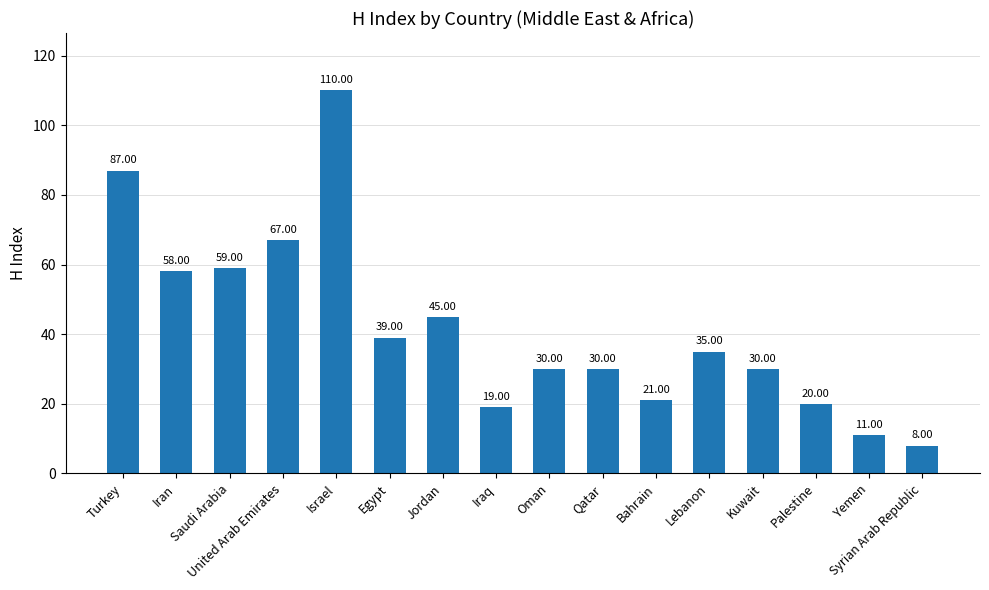

Reading right to left, what are all the values shown in this chart?

8	11	20	30	35	21	30	30	19	45	39	110	67	59	58	87